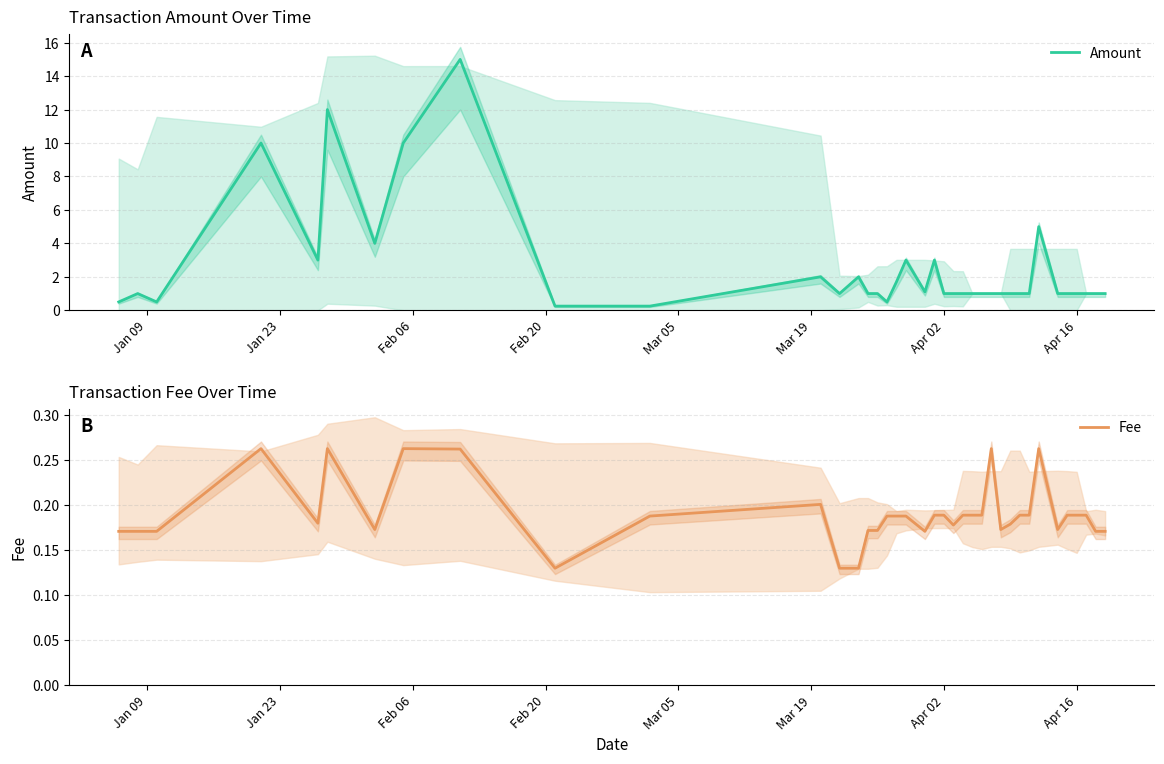

Does the chart display data point markers on the line(s)?

No